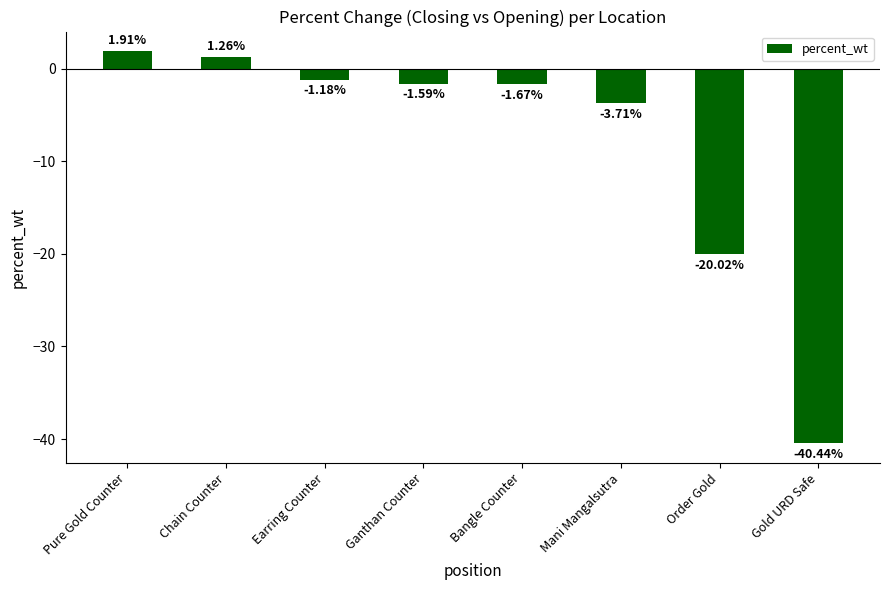

How many data points does each series have?

8